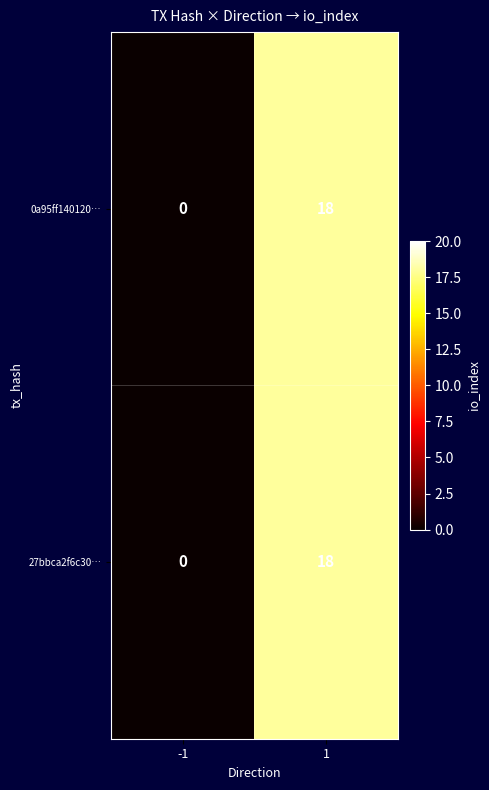

Reading left to right, what are all the values shown in this chart?

0a95ff140120…: 0	18
27bbca2f6c30…: 0	18